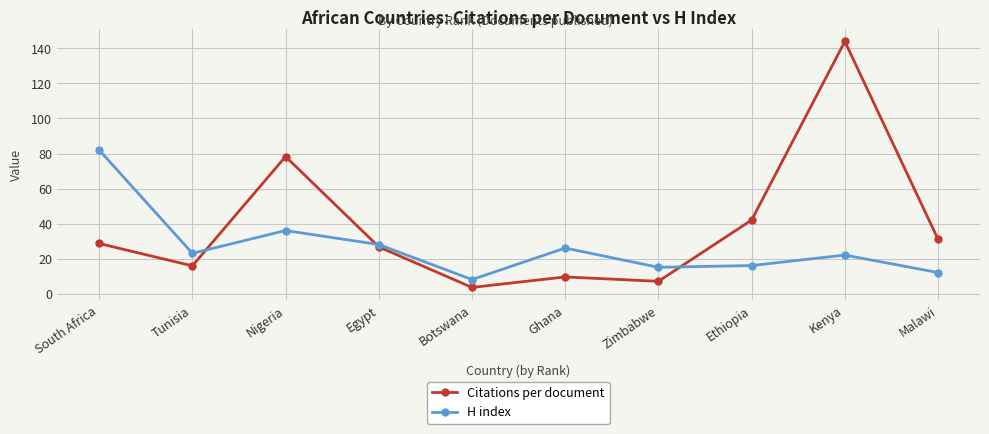

What are all the series names shown in the legend?

Citations per document, H index